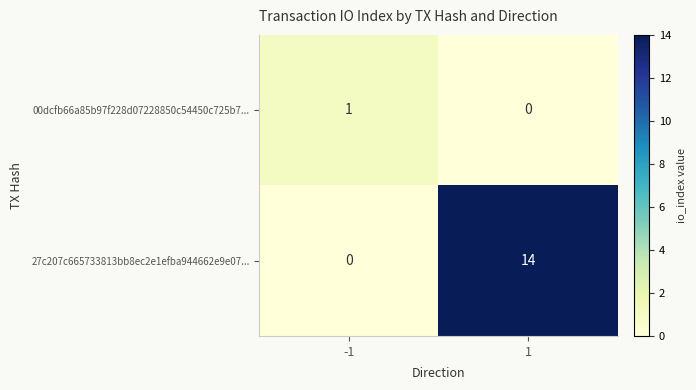

How many distinct data groups are displayed?

2